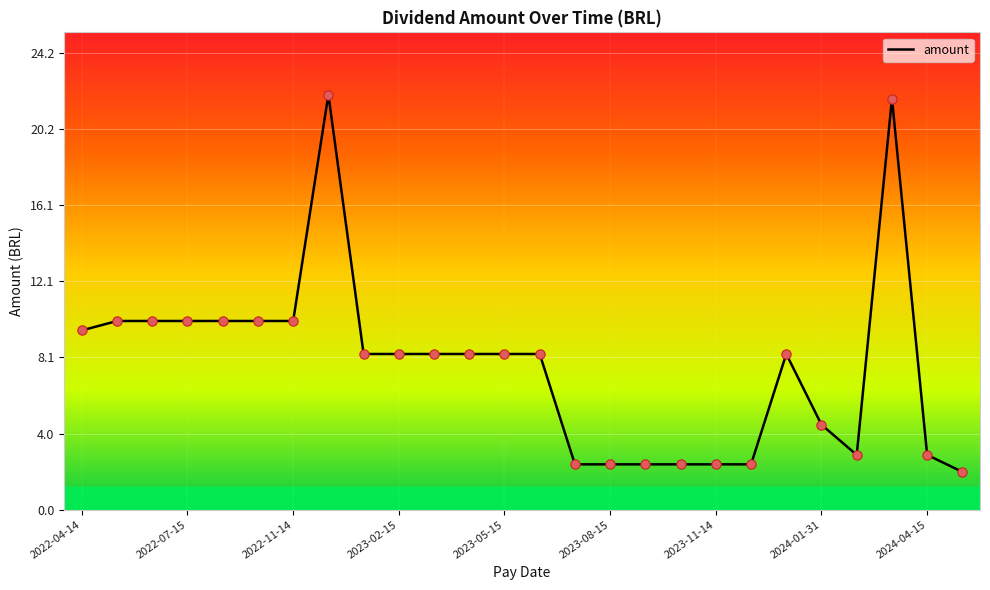

What is the smallest value displayed?

2.0